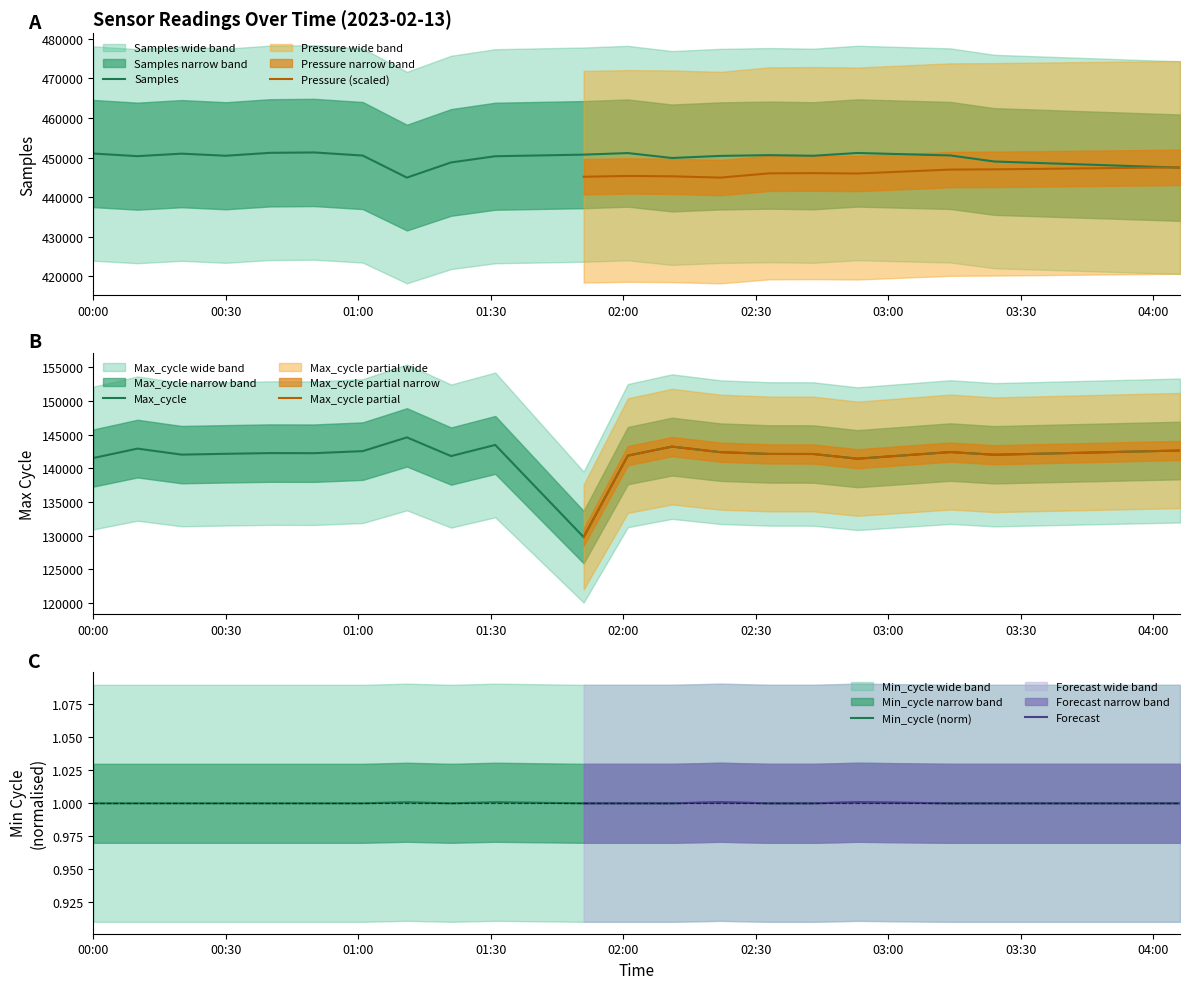

Which series has the widest spread of values?

Max_cycle